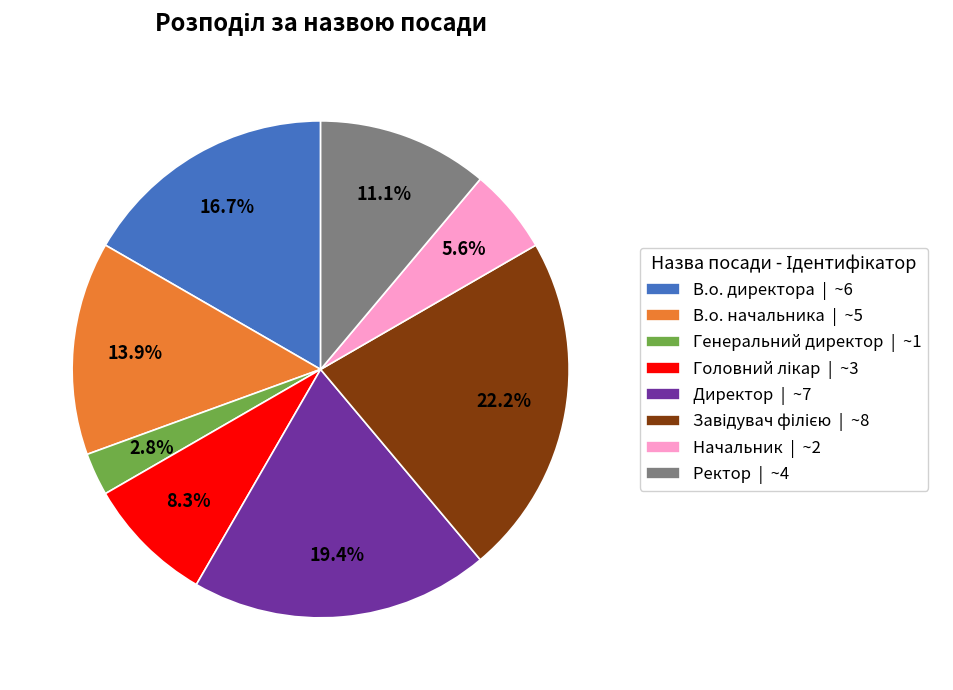

To the nearest percent, what is the average slice percentage?

12%